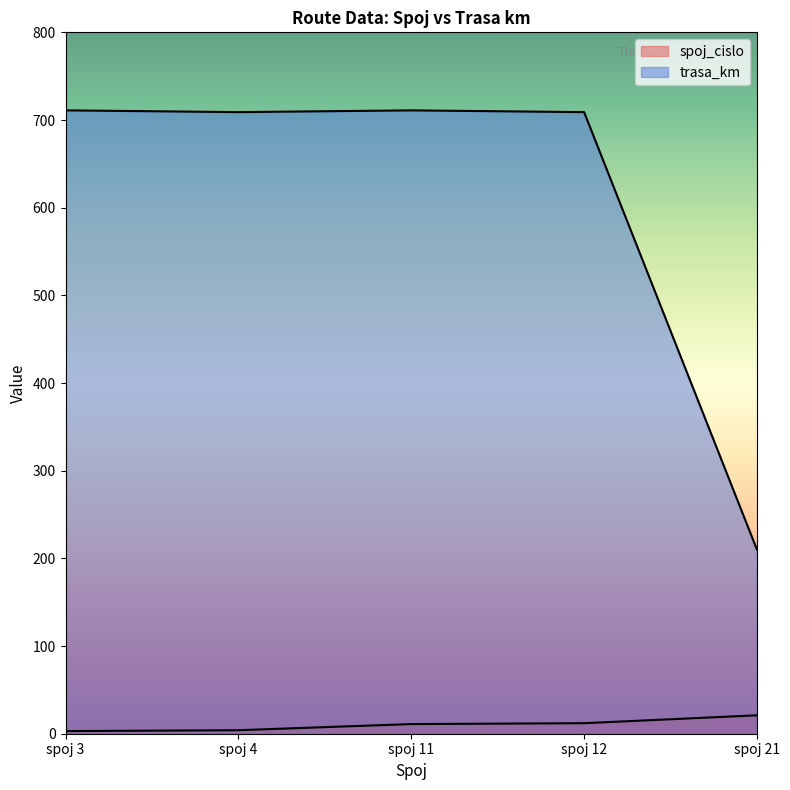

What is the average value of the trasa_km series?

610